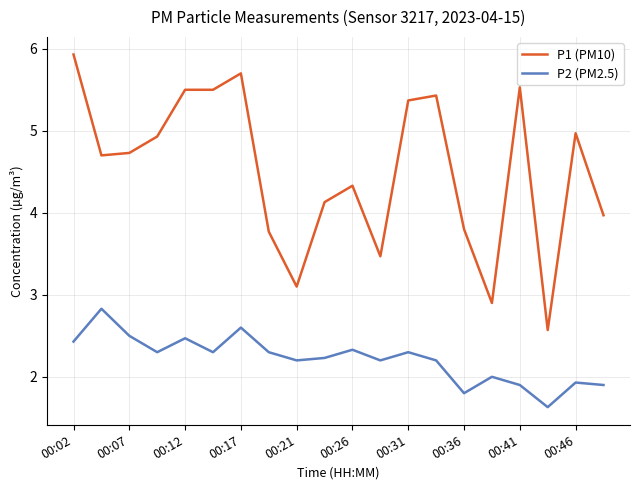

Which series has the widest spread of values?

P1 (PM10)